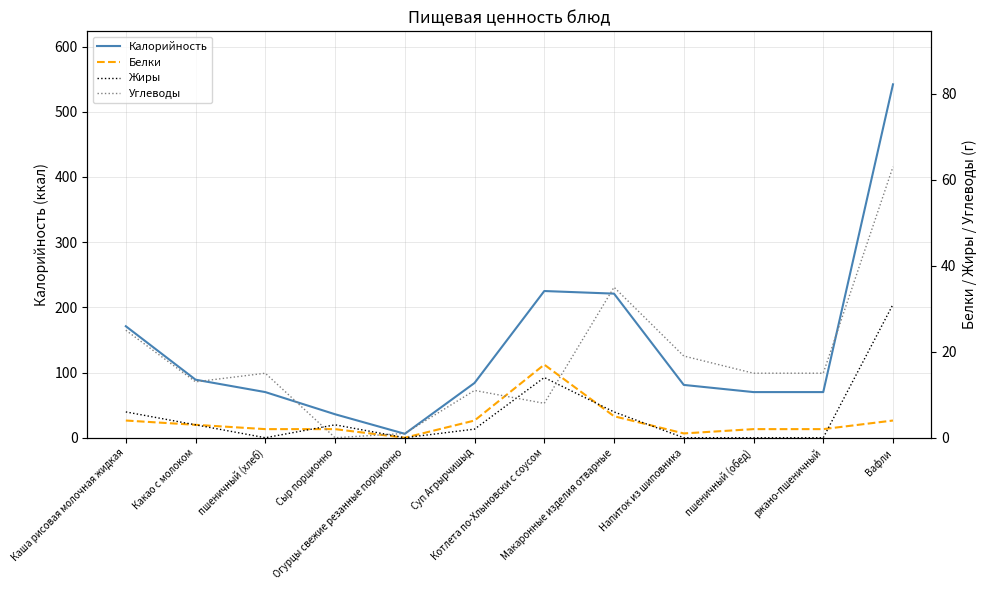

What is the difference between the highest and lowest values at Макаронные изделия отварные?

216